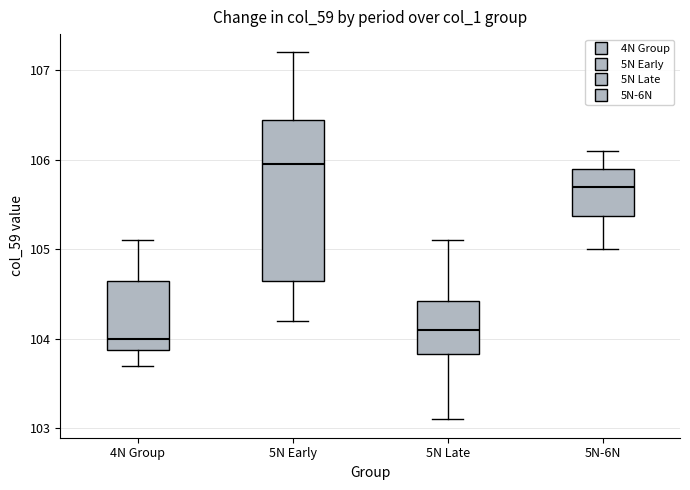

Comparing the boxes themselves (not the whiskers), which one is the tallest?

5N Early